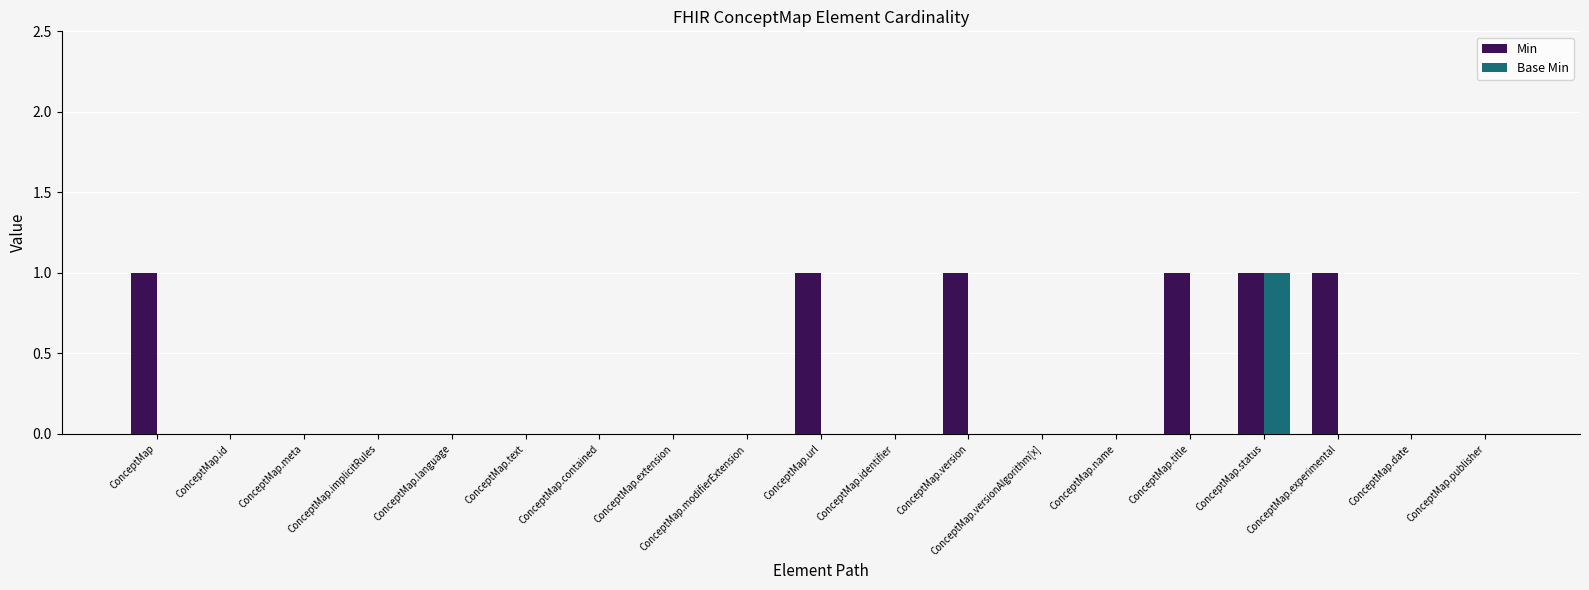

Which series has the largest total across all categories?

Min